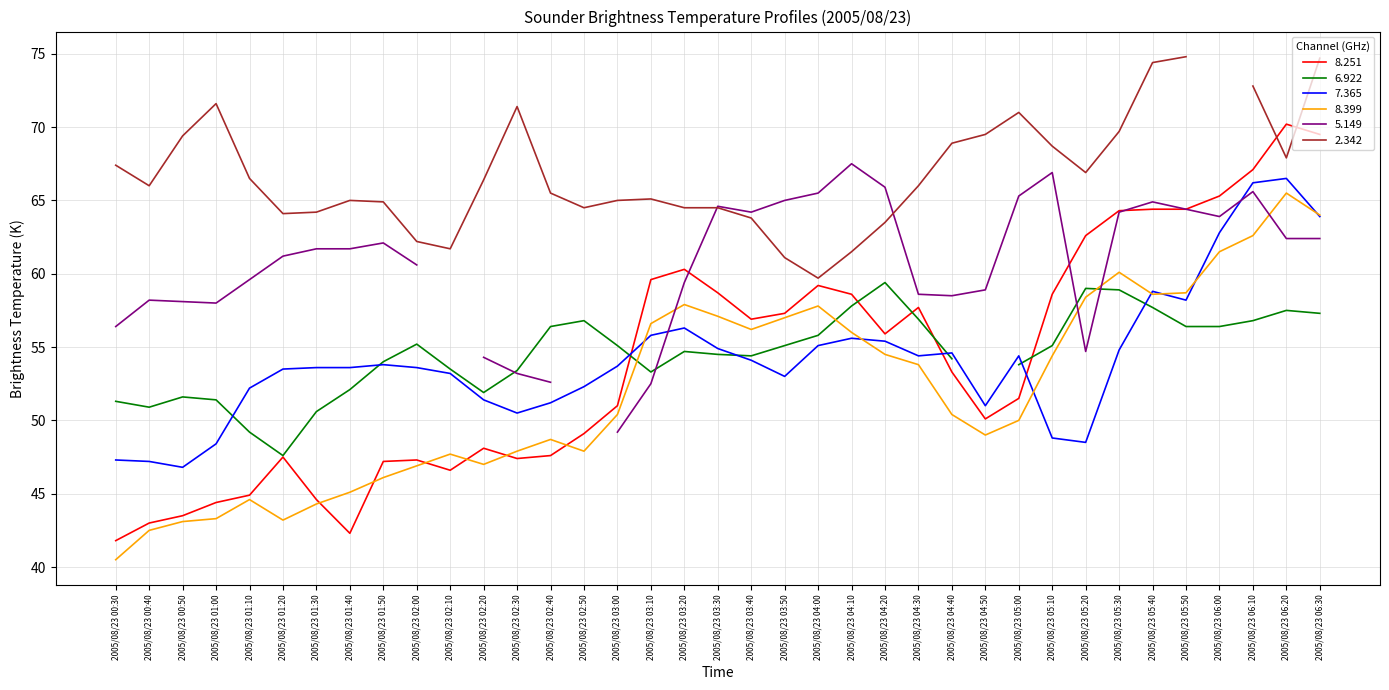

What is the minimum value shown in the chart?

40.5